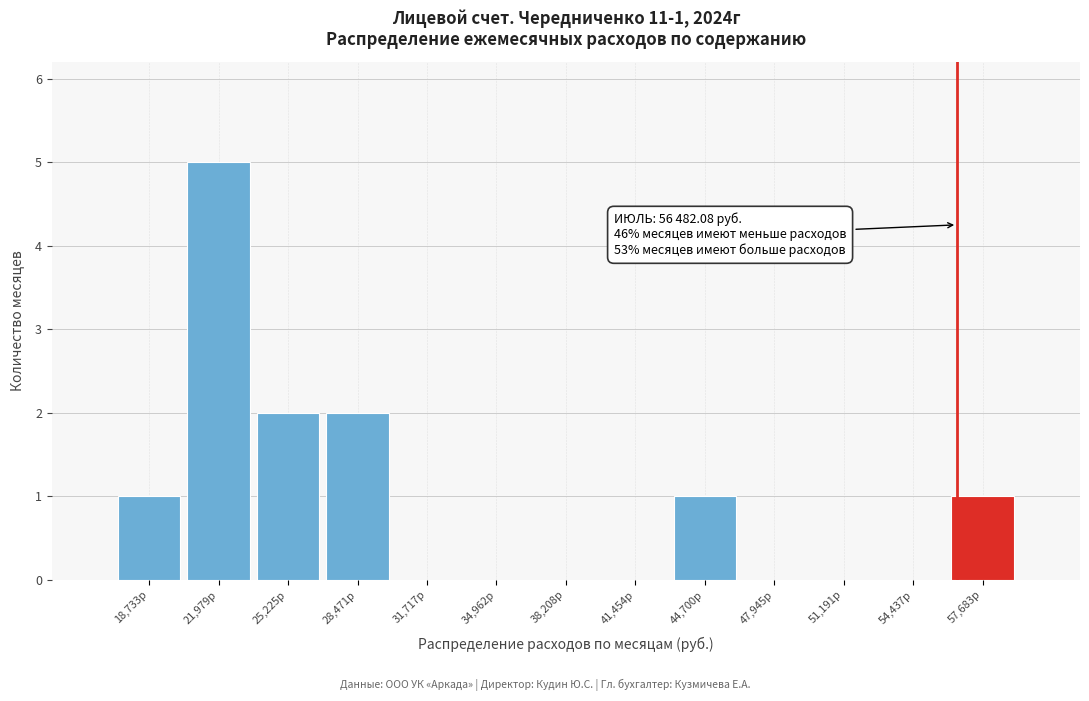

Which range on the x-axis has the tallest bar?

20500 to 23500